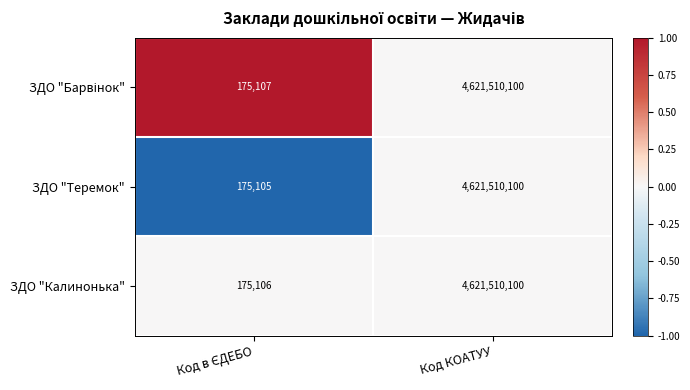

What is the minimum value shown in the chart?

175105